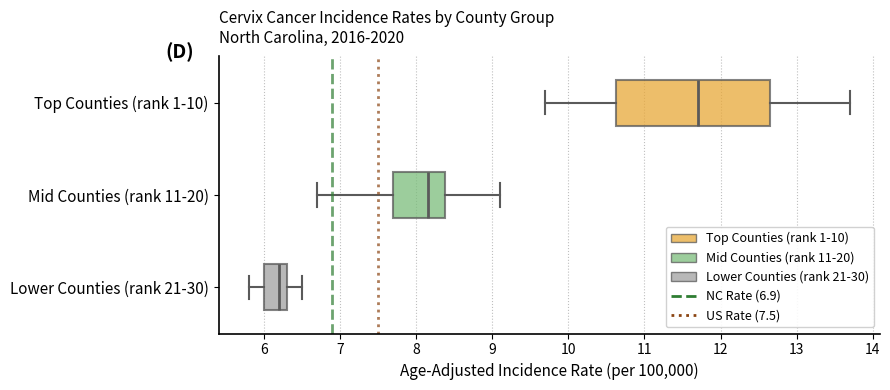

Reading bottom to top, read every box against the x-axis: the position of its median line, the range the box covers, and the ends of its whiskers. The values are not printed on the chart, so give them approximately, as read against the axis.

Lower Counties (rank 21-30): median 6.2, box 6.0 to 6.3, whiskers 5.8 to 6.5
Mid Counties (rank 11-20): median 8.2, box 7.7 to 8.4, whiskers 6.7 to 9.1
Top Counties (rank 1-10): median 11.7, box 10.6 to 12.7, whiskers 9.7 to 13.7